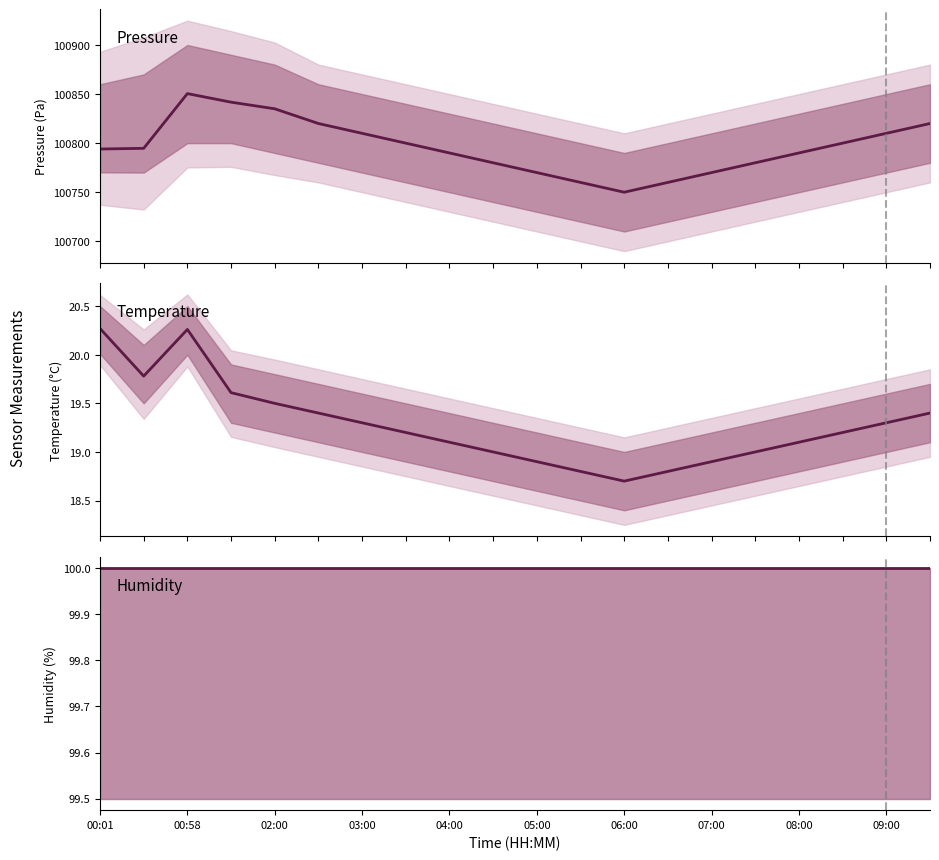

What is the maximum value shown in the chart?

100850.5